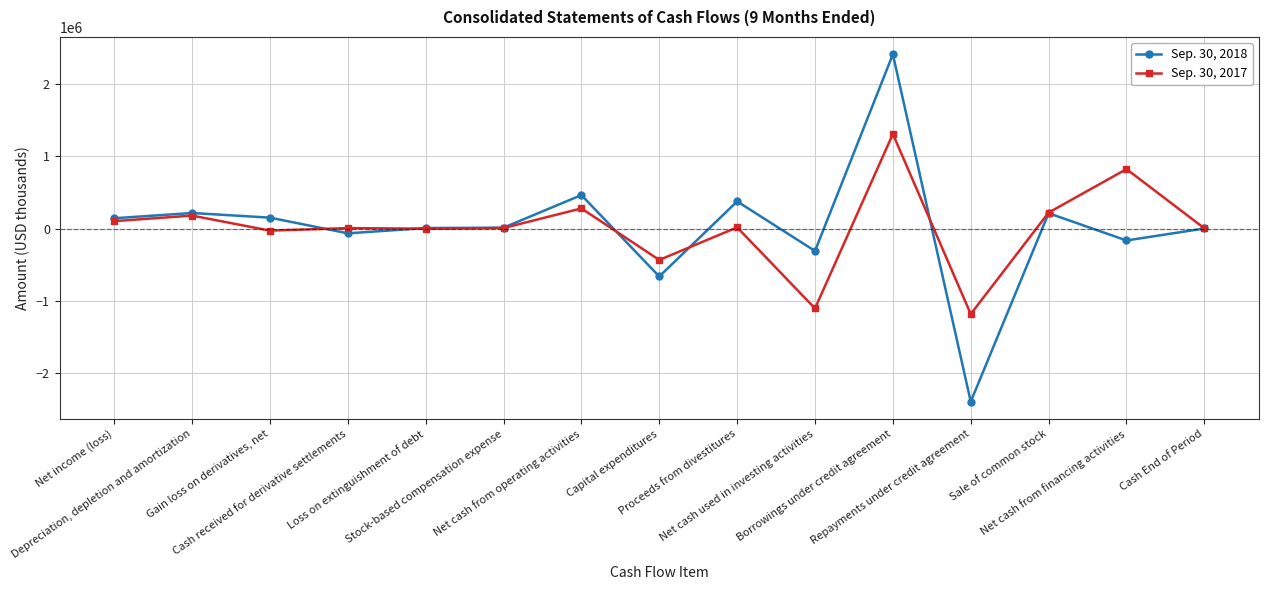

How many series are shown in this chart?

2